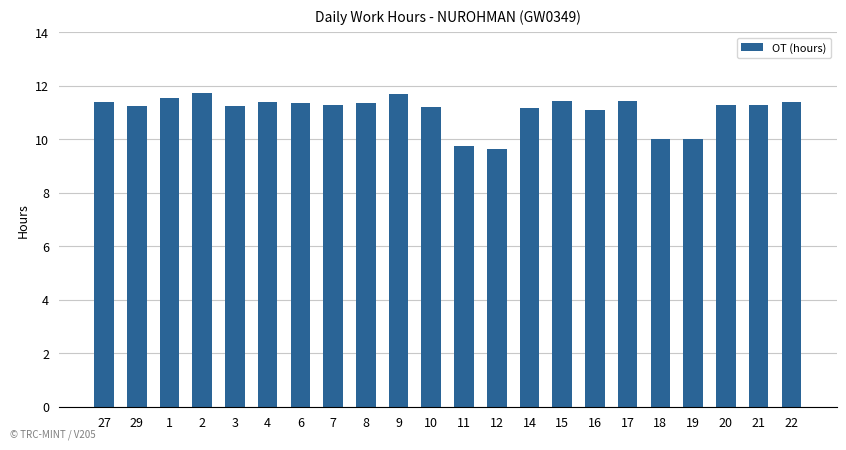

What position from the right is 20?

3